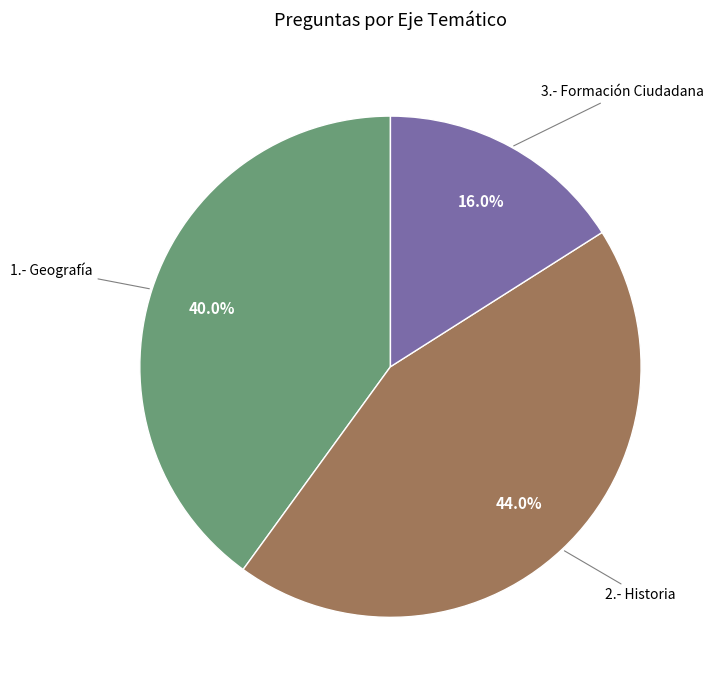

Is there a majority slice in this chart?

No